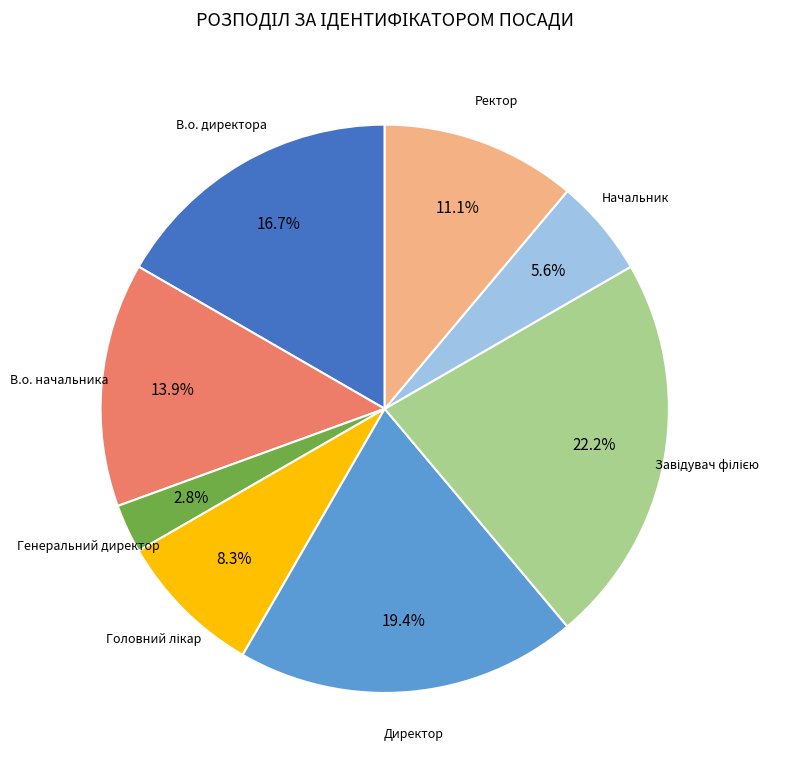

To the nearest percent, what is the difference between the largest and smallest slice percentages?

19%